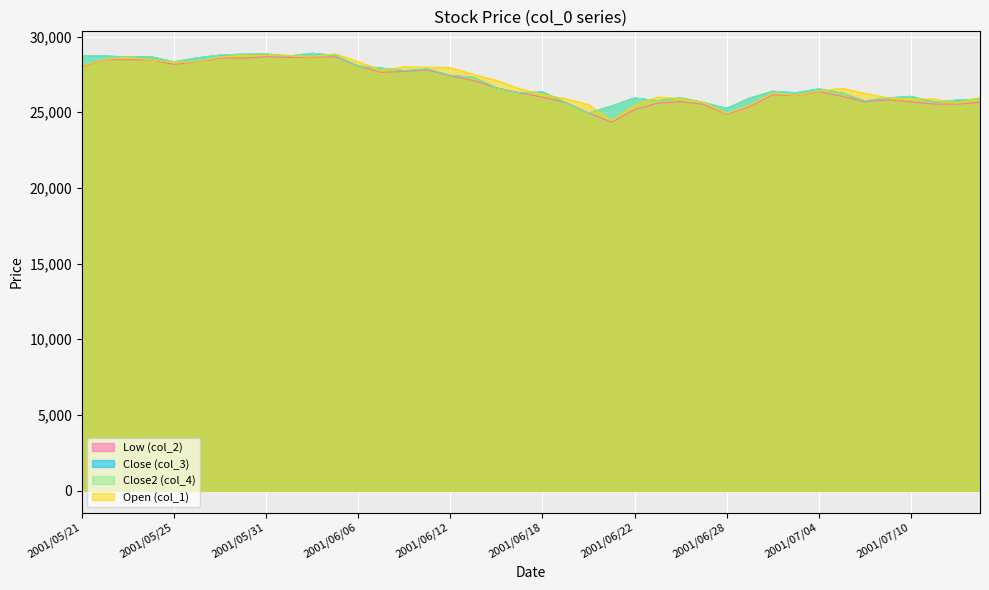

Which category has the lowest value in the col_2 series?

2001/06/21